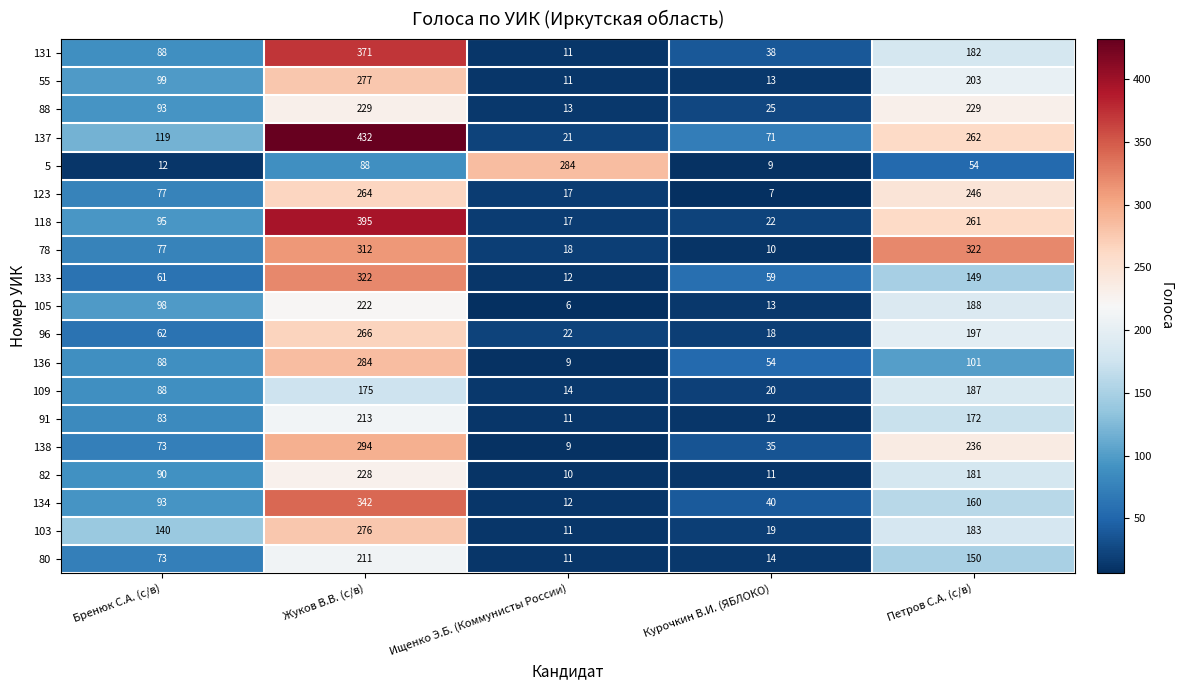

How many categories are shown in the chart?

5